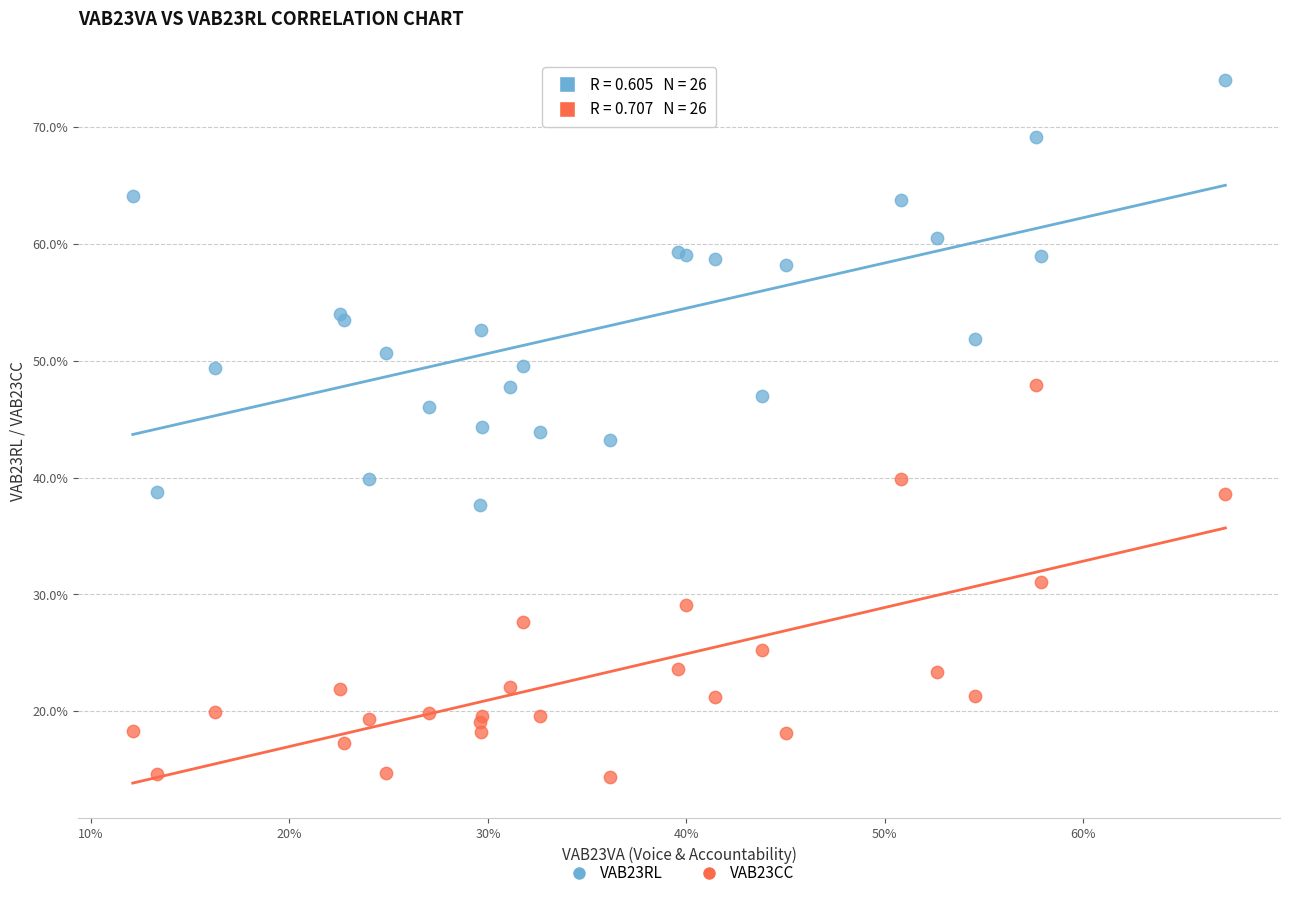

What are all the series names shown in the legend?

VAB23RL, VAB23CC